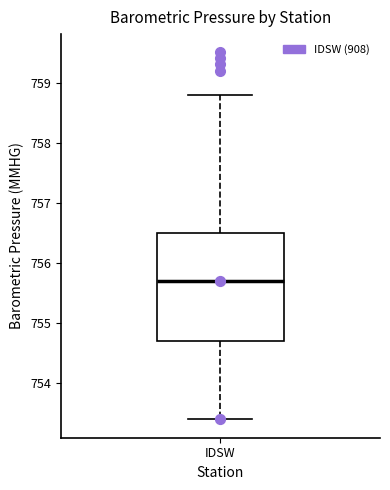

Where does the upper whisker of the box for IDSW end on the y-axis? The values are not printed on the chart, so give them approximately, as read against the axis.

758.8